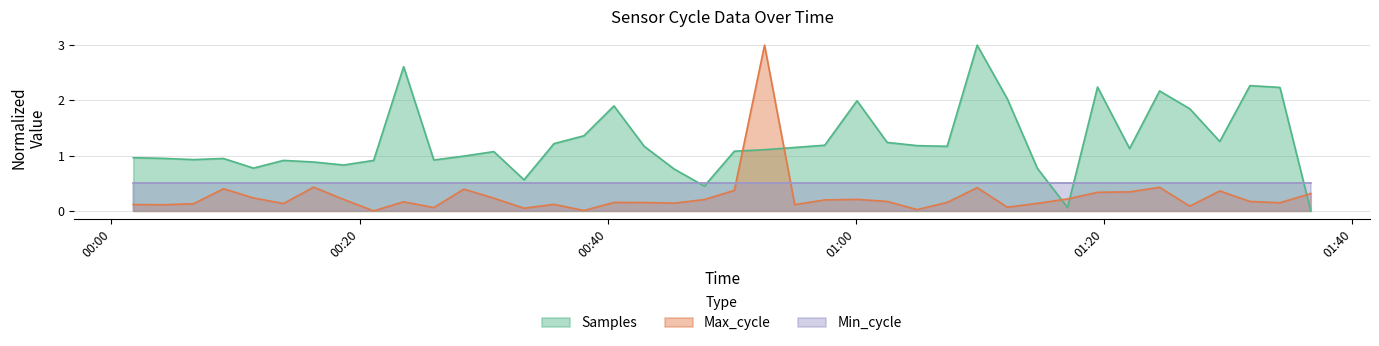

Count the number of categories in the chart.

40